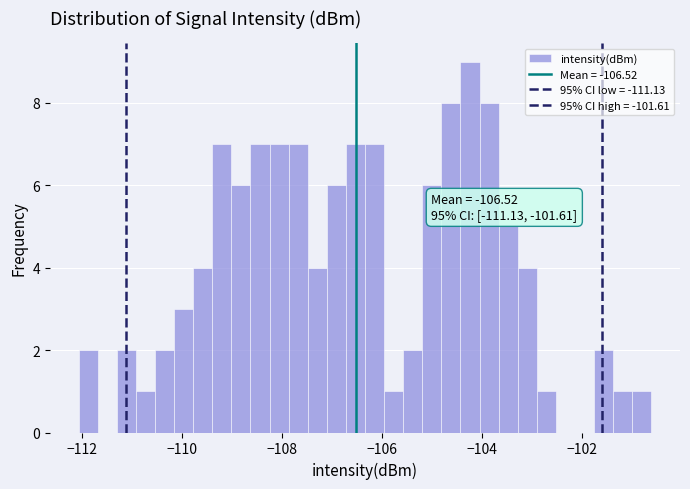

Around what value on the x-axis is the tallest bar? Give the approximate position of its centre, as read against the axis.

-104.2